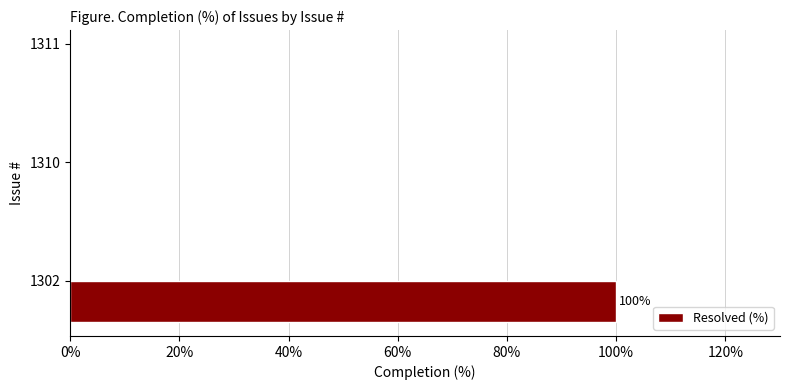

Is it true that the value at 1310 is 0?

True